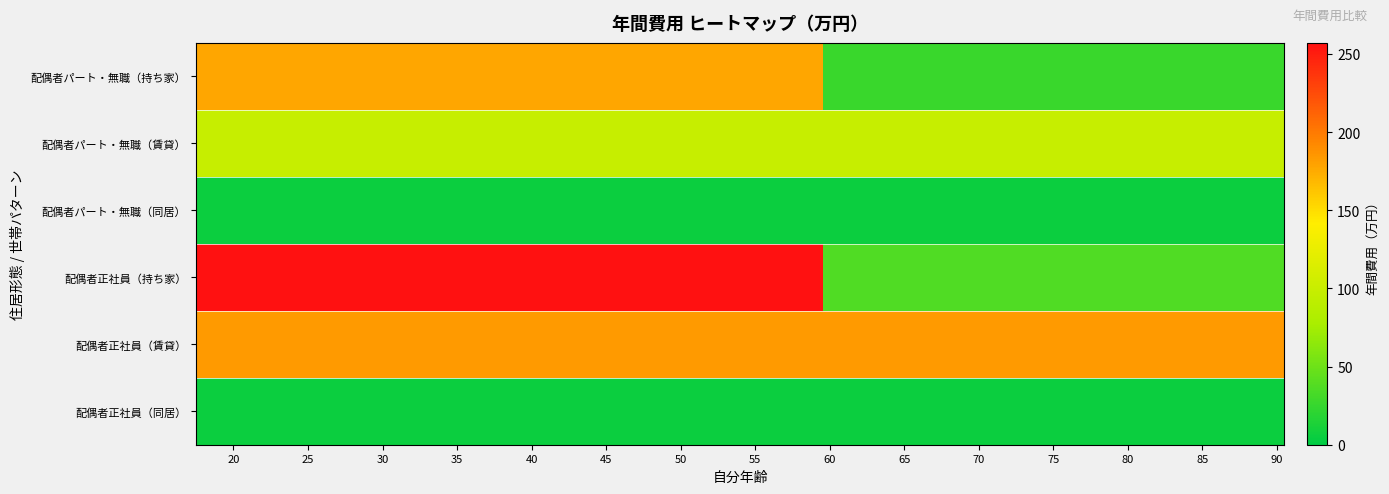

Reading left to right, extract all data points from this chart.

持ち家: 0=177	1=139	2=257
賃貸: 0=99	1=75	2=183
同居: 0=6	1=6	2=6